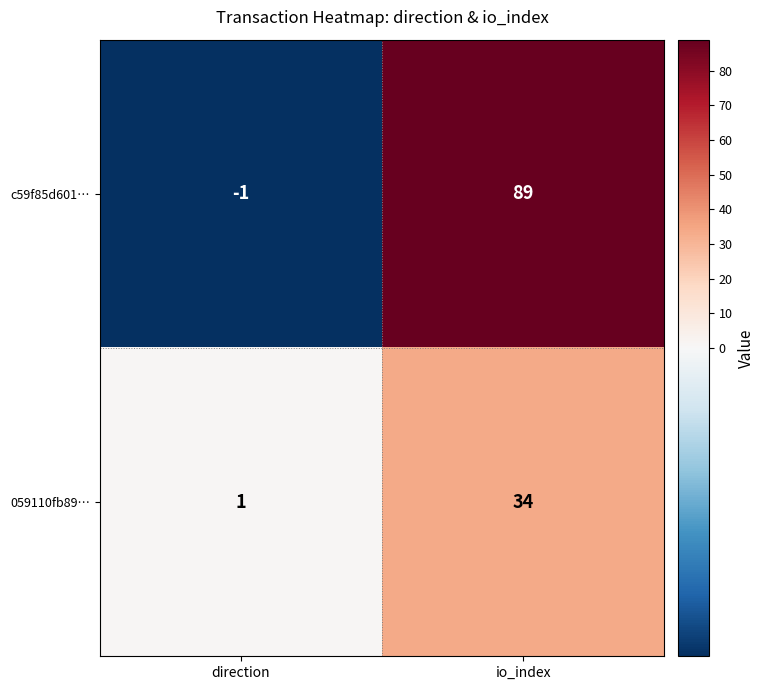

How many negative values does the c59f85d601… series have?

1